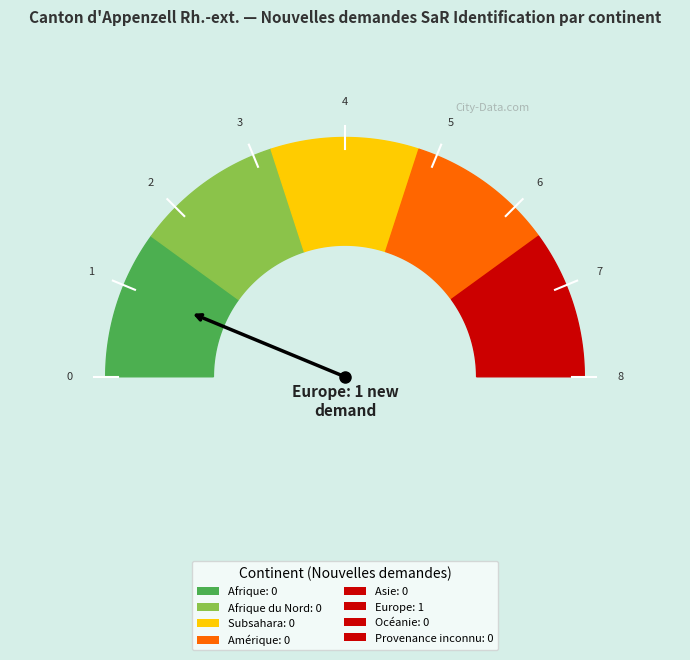

Count the number of slices in the pie.

8